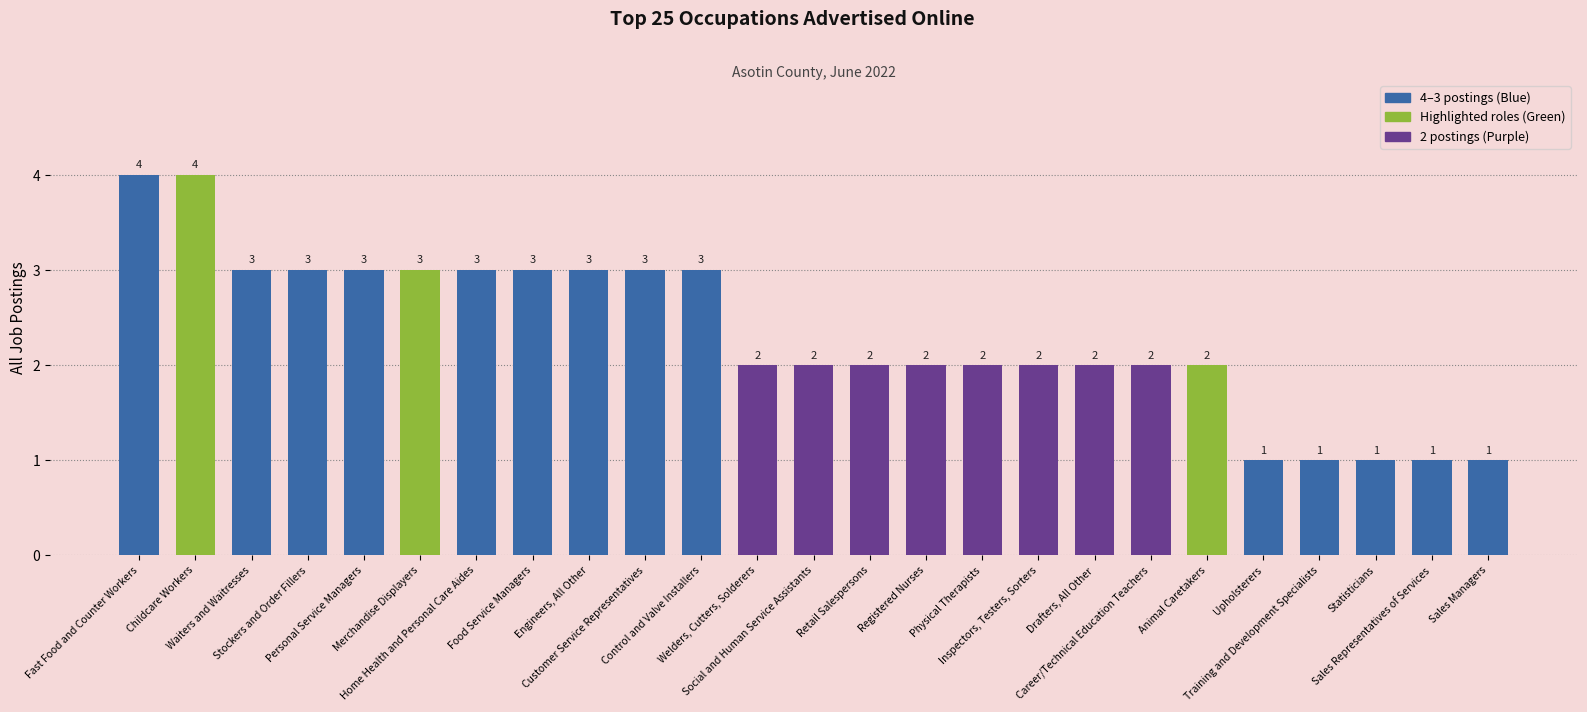

True or false: the data shows 2 at Training and Development Specialists.

False